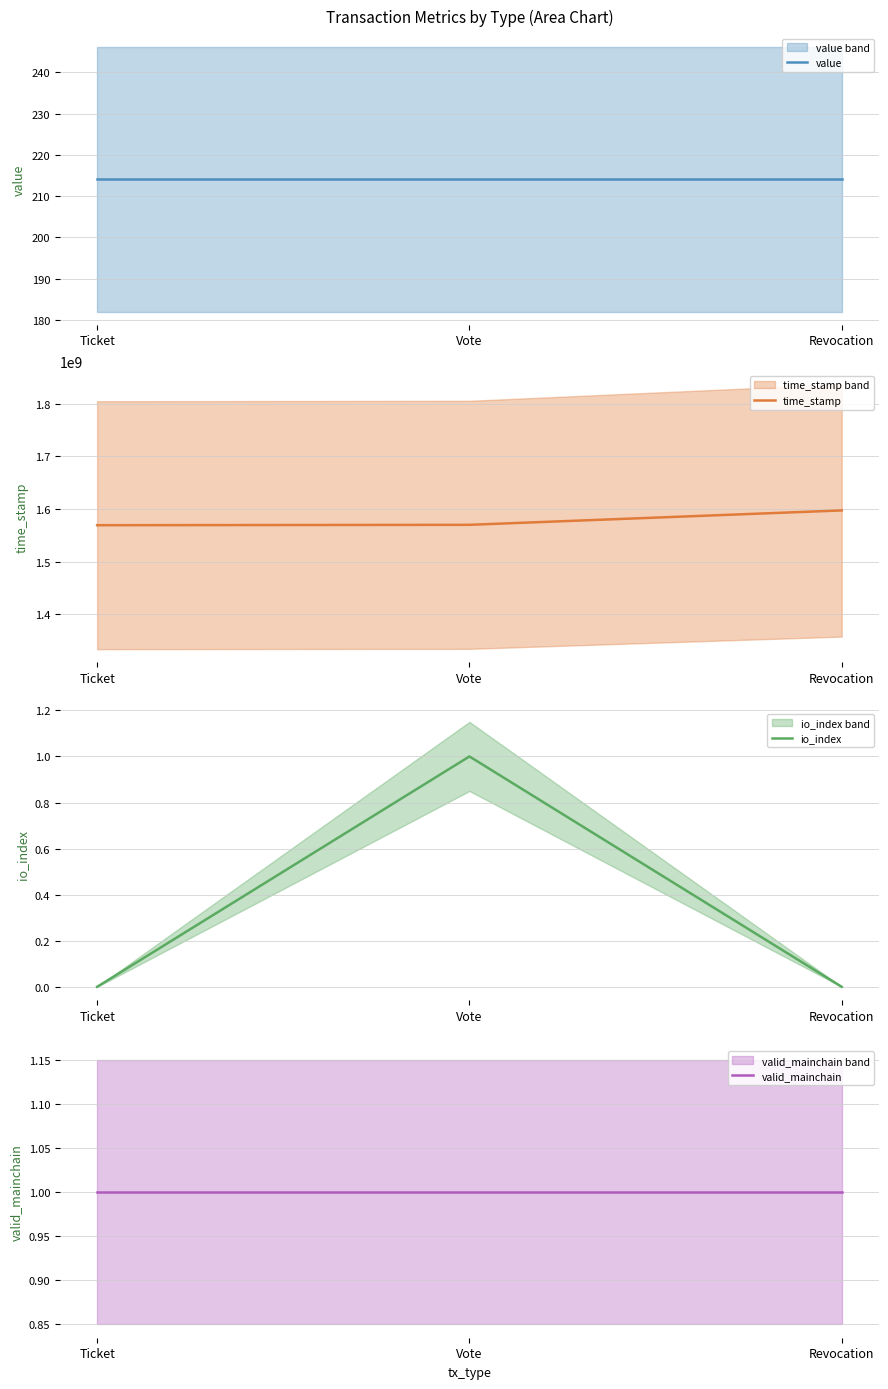

What is the total value across all series at Vote?

1570024583.2